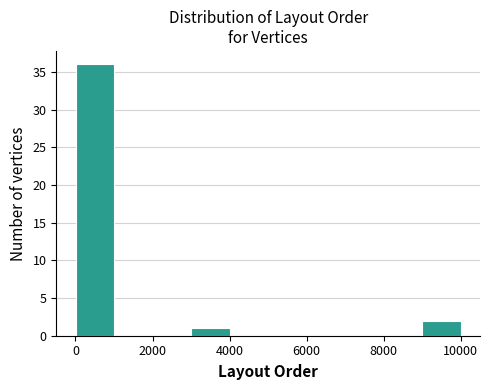

Over which range of the x-axis is the bar tallest?

0 to 1000